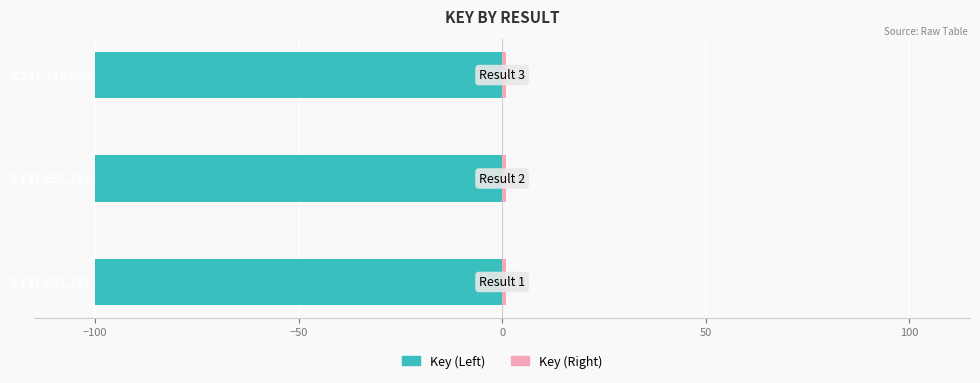

True or false: Key (Left) has a value of -100.0 at −100.

True